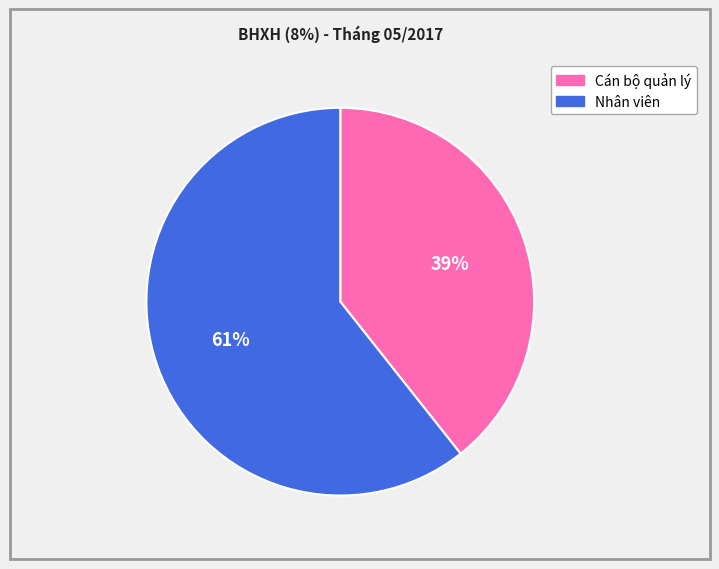

Is there any slice that represents more than half of the pie?

Yes